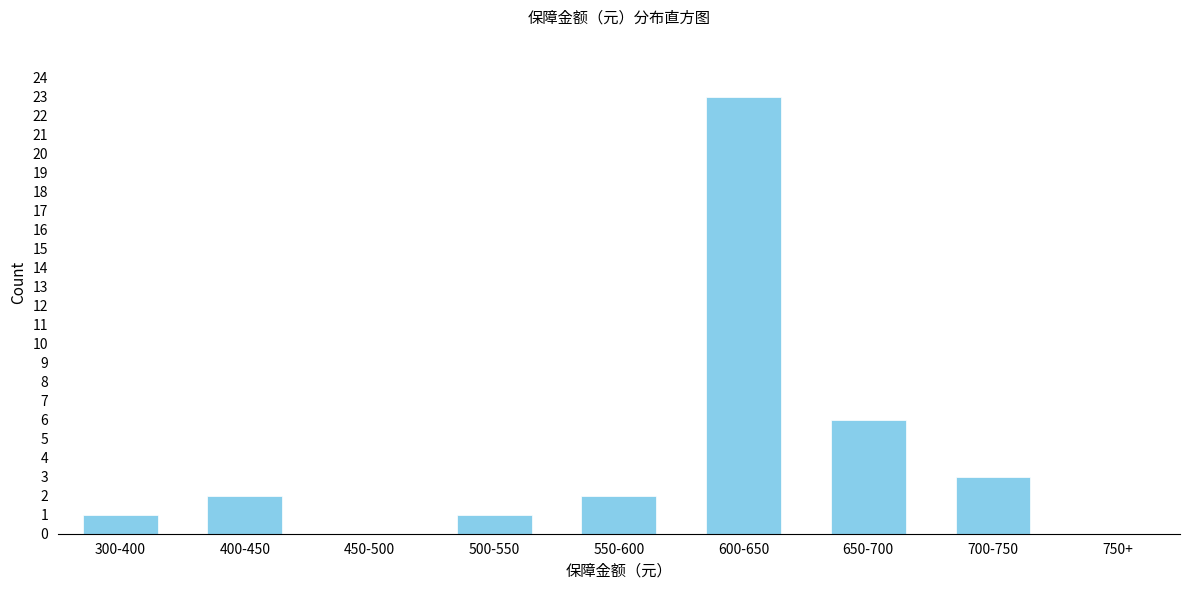

Reading right to left, transcribe all the data shown in this chart.

750+=0	700-750=3	650-700=6	600-650=23	550-600=2	500-550=1	450-500=0	400-450=2	300-400=1